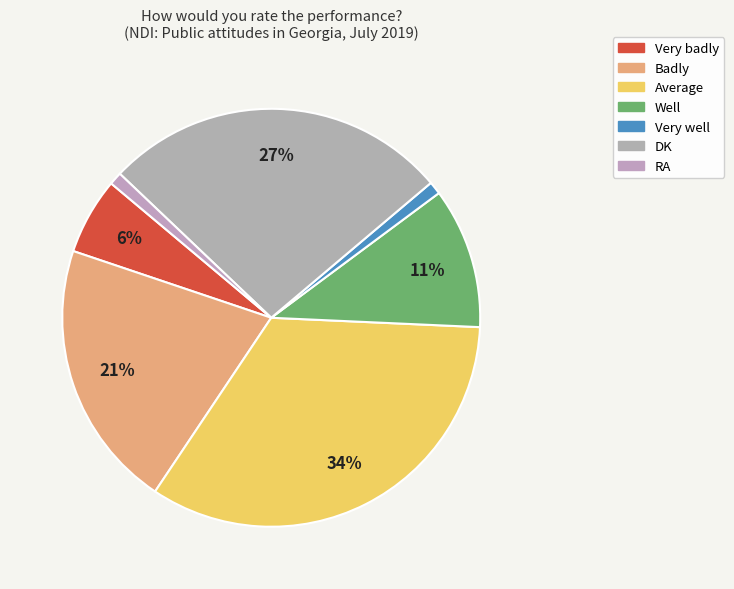

Is the sum of DK and Average greater than half?

Yes